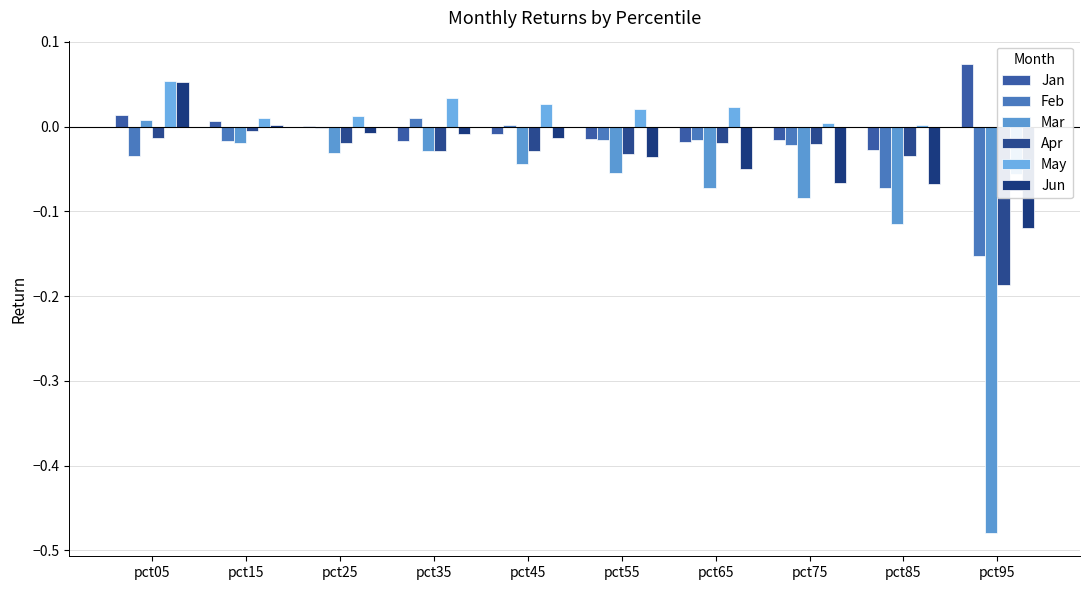

Between pct85 and pct75, which is larger?

pct75